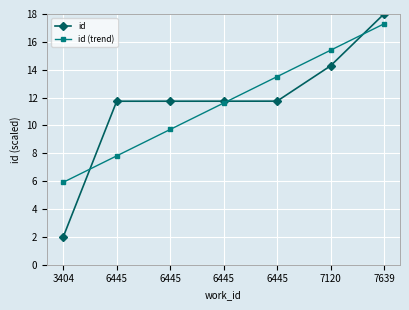

What is the average value of the id series?

11.6